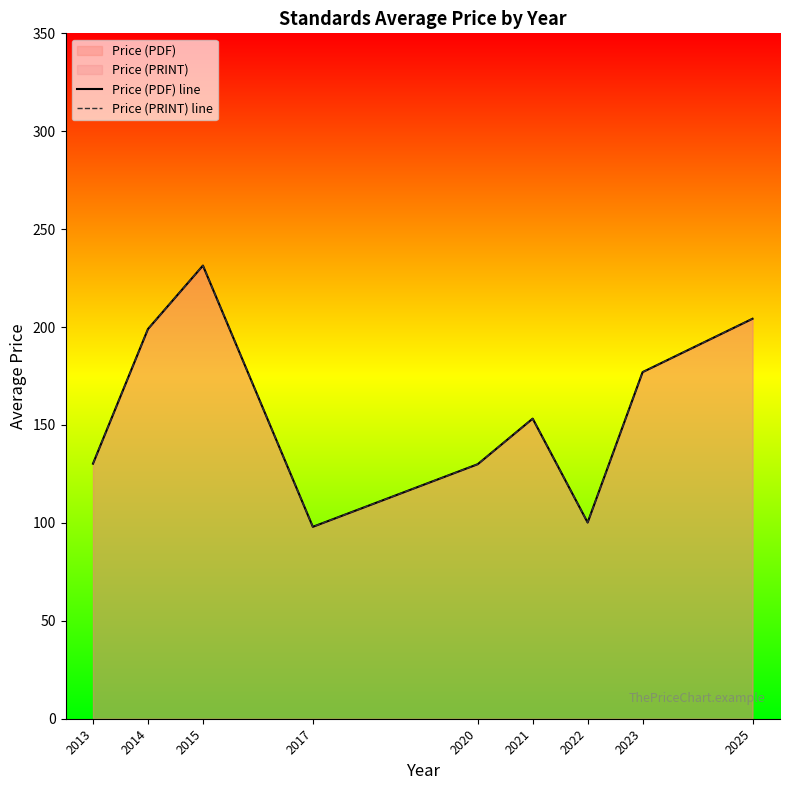

At 2025, list the series in order from largest to smallest.

Price (PDF) line, Price (PRINT) line